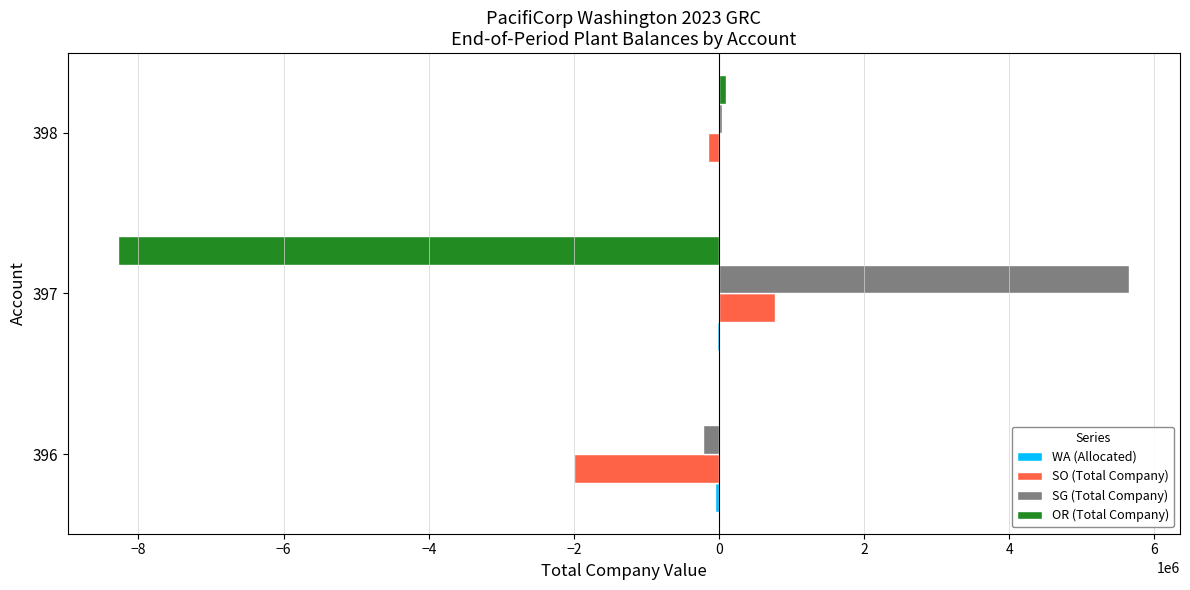

The value of SO (Total Company) at 397 is 1241328.2. True or false?

False